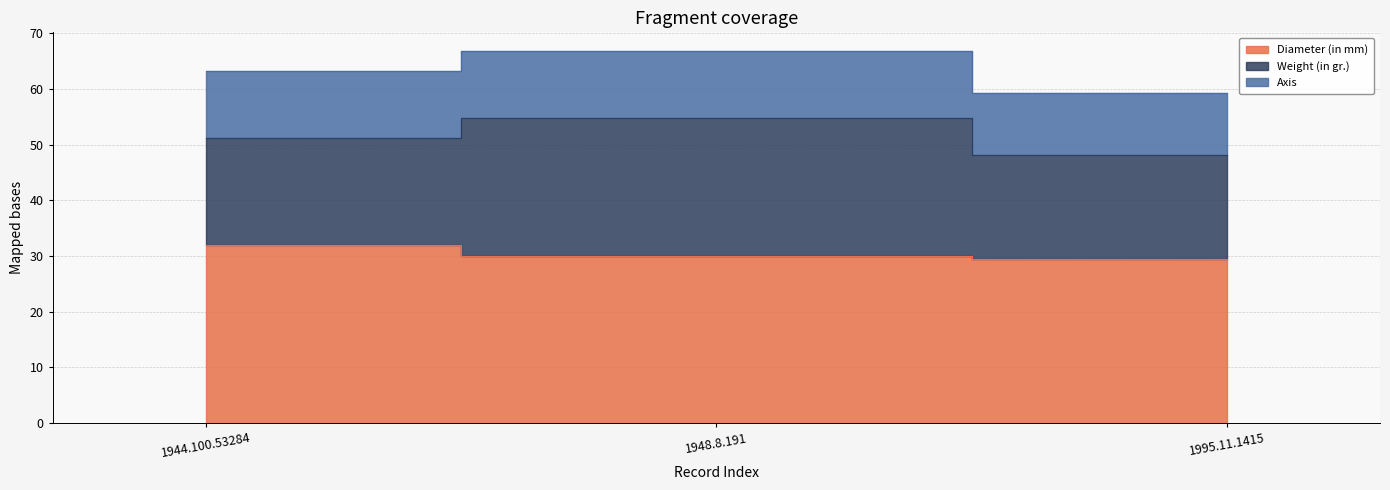

What is the sum of the Weight (in gr.) values at 1995.11.1415 and 1944.100.53284?

38.0